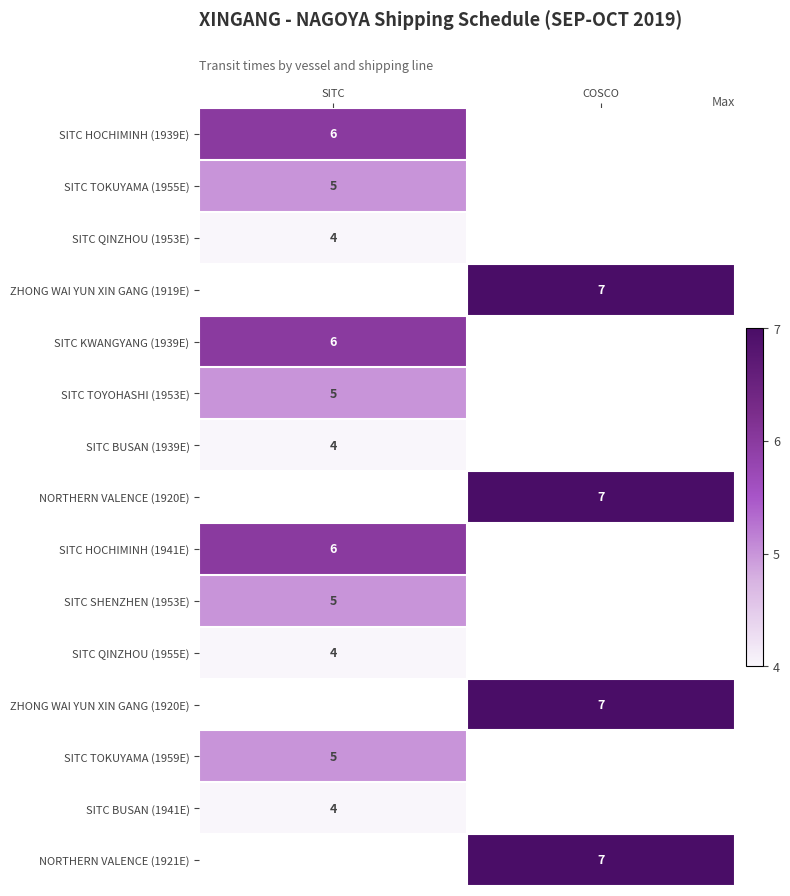

Is it true that SITC HOCHIMINH (1941E) equals 6 at SITC?

True